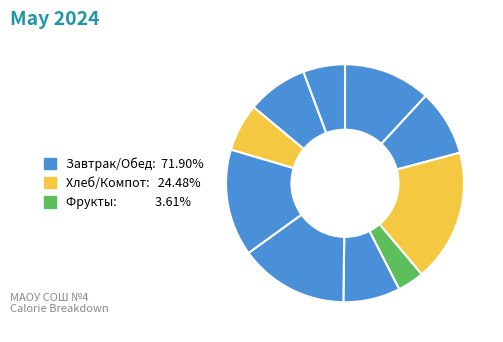

How many segments does this pie chart have?

10